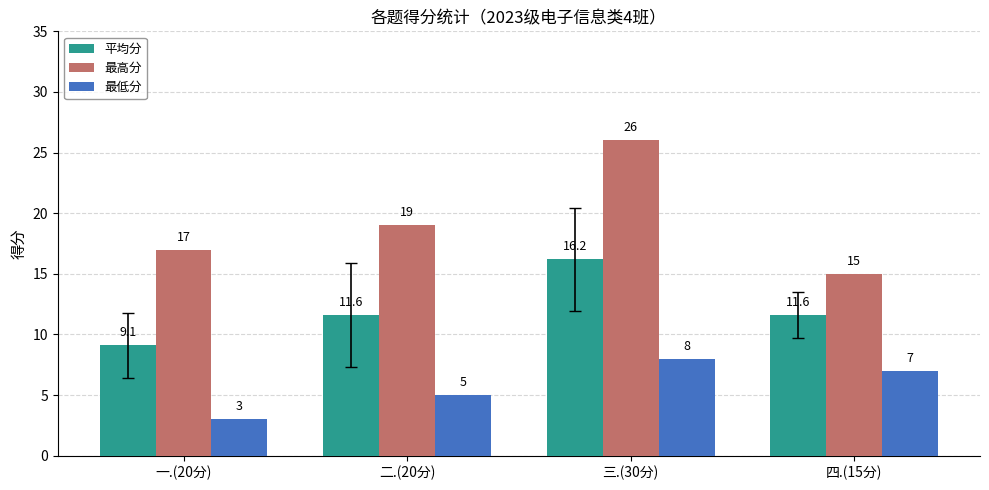

Reading left to right, what are all the values shown in this chart?

平均分: 一.(20分)=9.1	二.(20分)=11.6	三.(30分)=16.2	四.(15分)=11.6
最高分: 一.(20分)=17.0	二.(20分)=19.0	三.(30分)=26.0	四.(15分)=15.0
最低分: 一.(20分)=3.0	二.(20分)=5.0	三.(30分)=8.0	四.(15分)=7.0